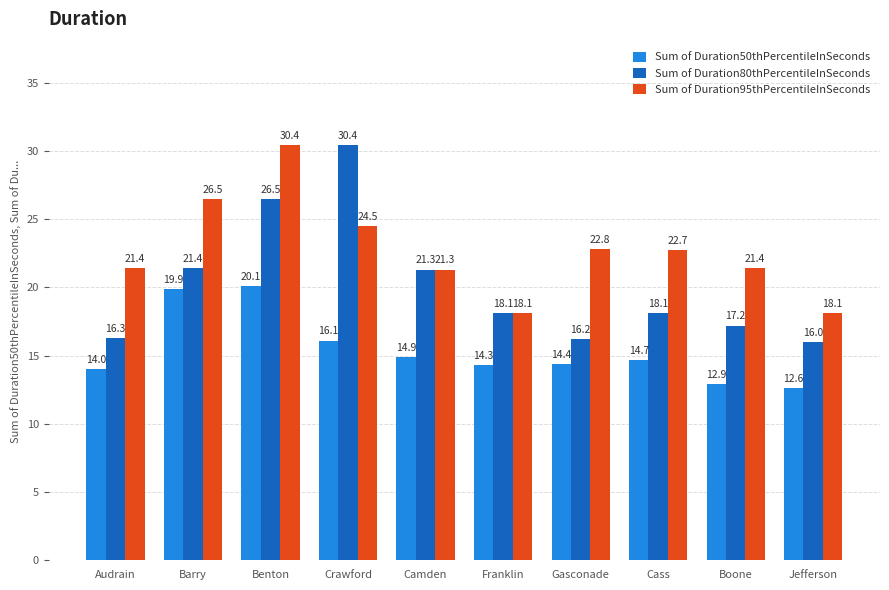

What are all the series names shown in the legend?

Sum of Duration50thPercentileInSeconds, Sum of Duration80thPercentileInSeconds, Sum of Duration95thPercentileInSeconds